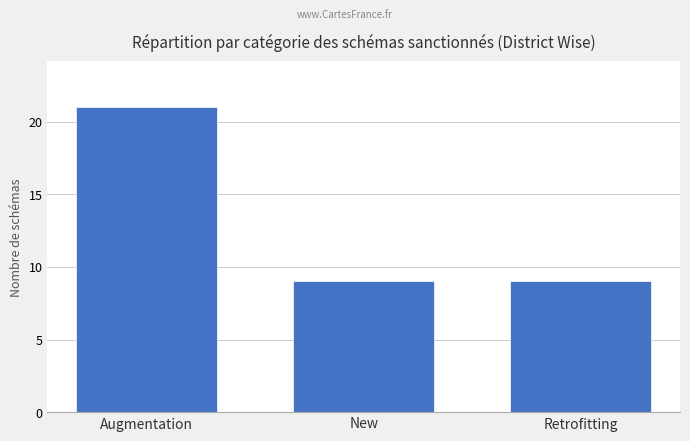

What is the smallest value displayed?

9